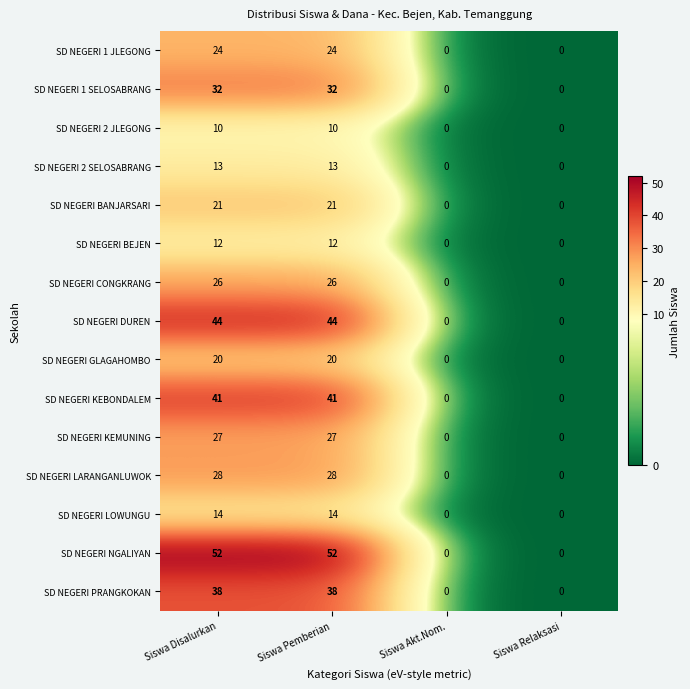

What is the difference between the second highest and minimum values in the SD NEGERI KEBONDALEM series?

41